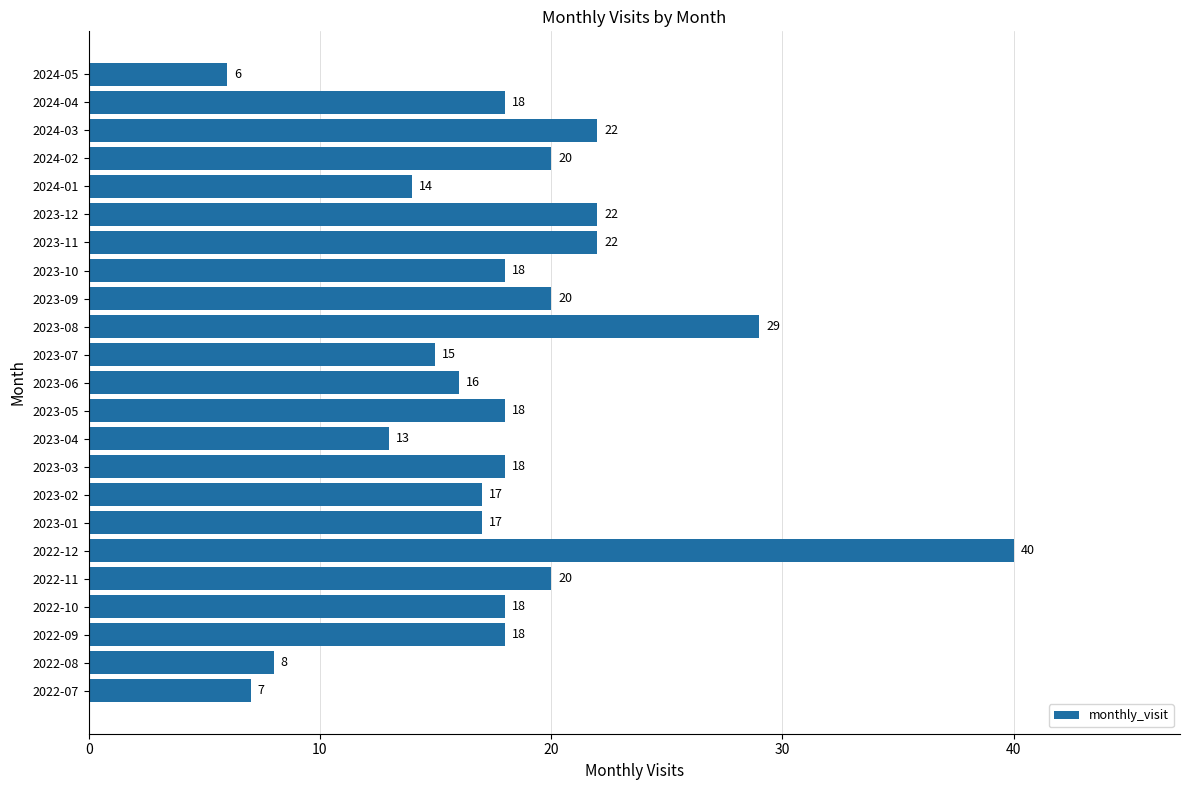

What is the ratio of the value at 2023-03 to the value at 2024-04?

1.0